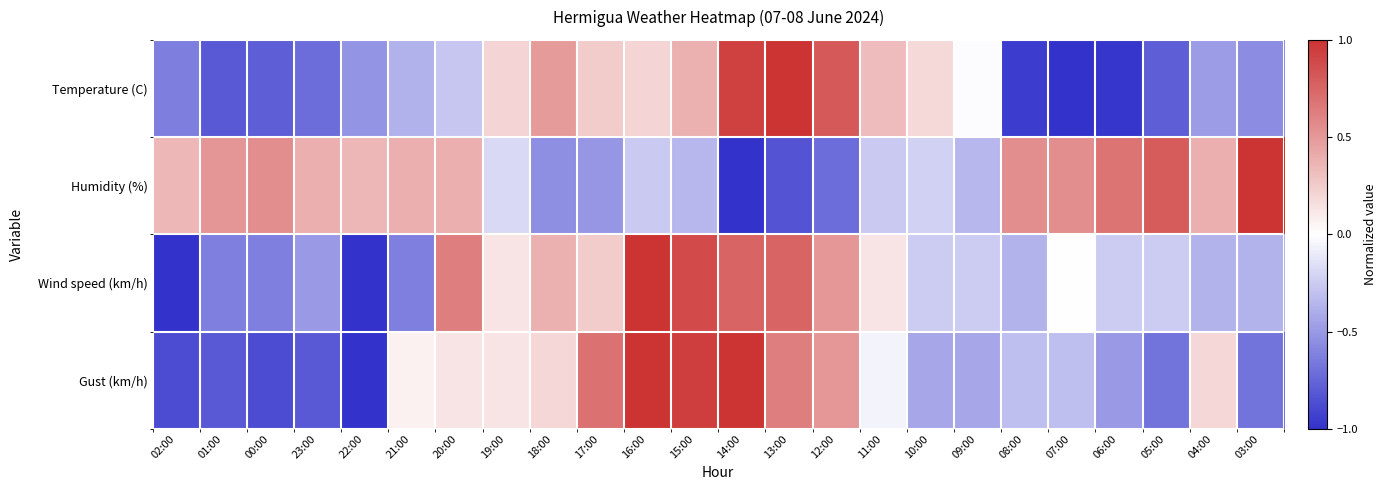

List the series in order of their peak value, lowest first.

Temperature (C), Humidity (%), Wind speed (km/h), Gust (km/h)